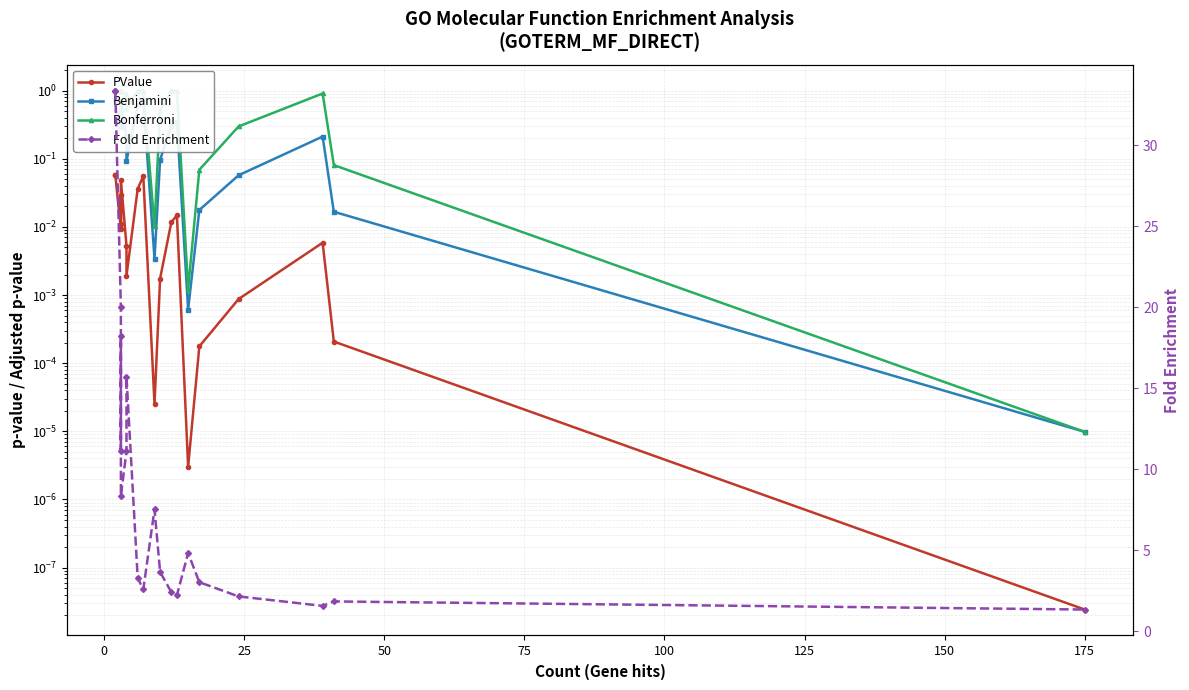

Which series has the largest range (max minus min)?

Fold Enrichment